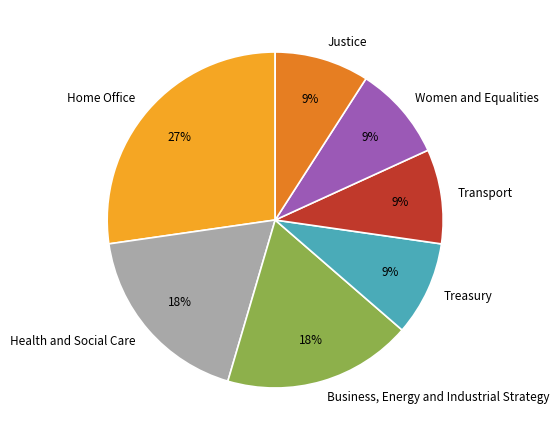

True or false: Home Office accounts for 18% of the total.

False